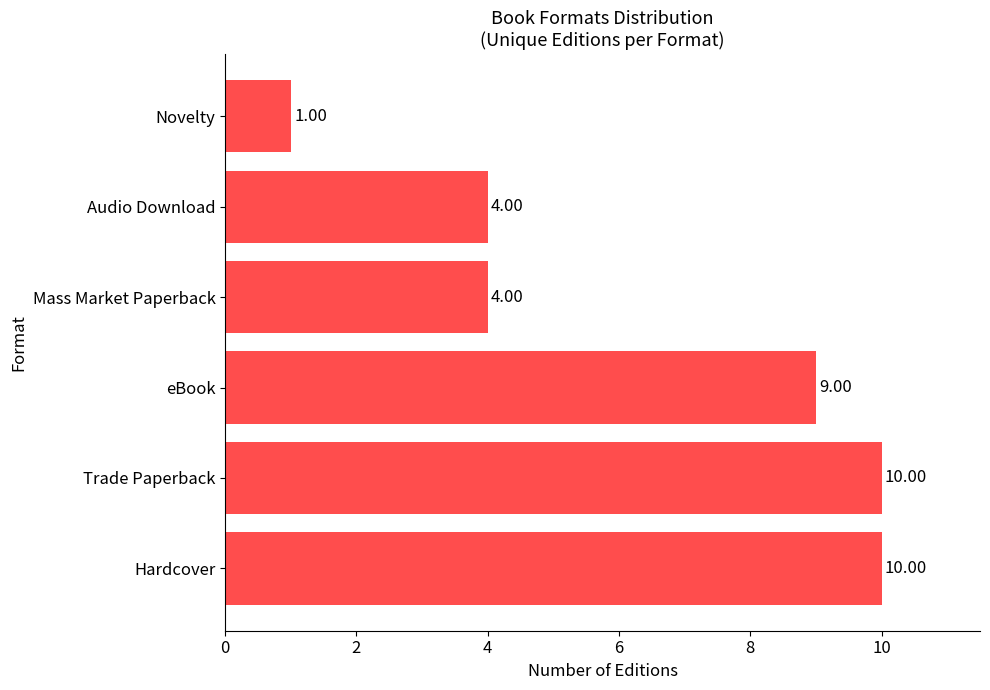

What is the sum of all values?

38